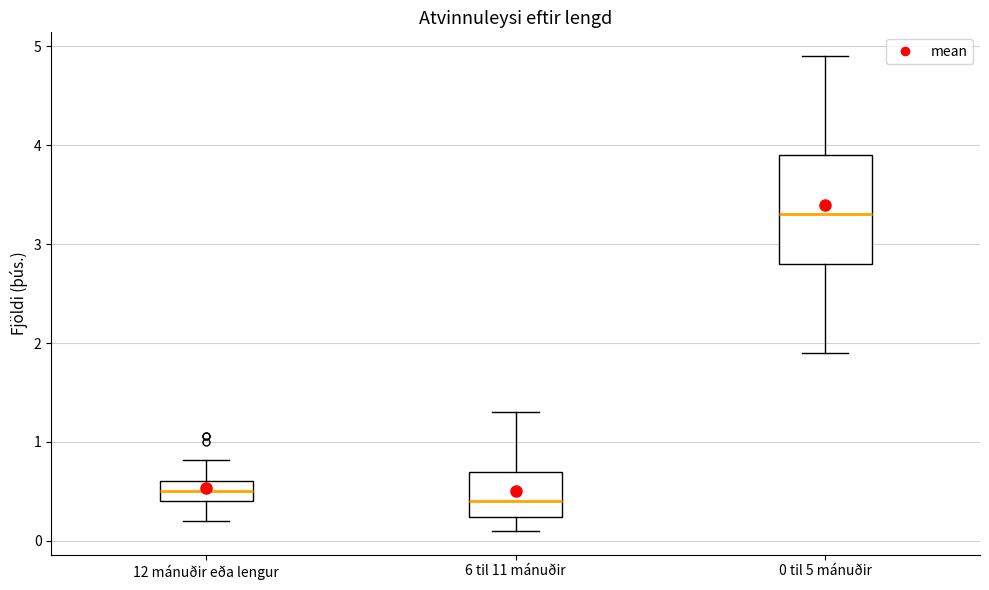

Reading left to right, transcribe this box plot: for each box, give where its median line is, the range the box spans, and where its two whiskers end, as read against the y-axis. The values are not printed on the chart, so give them approximately, as read against the axis.

12 mánuðir eða lengur: median 0.5, box 0.4 to 0.6, whiskers 0.2 to 0.8
6 til 11 mánuðir: median 0.4, box 0.2 to 0.7, whiskers 0.1 to 1.3
0 til 5 mánuðir: median 3.3, box 2.8 to 3.9, whiskers 1.9 to 4.9